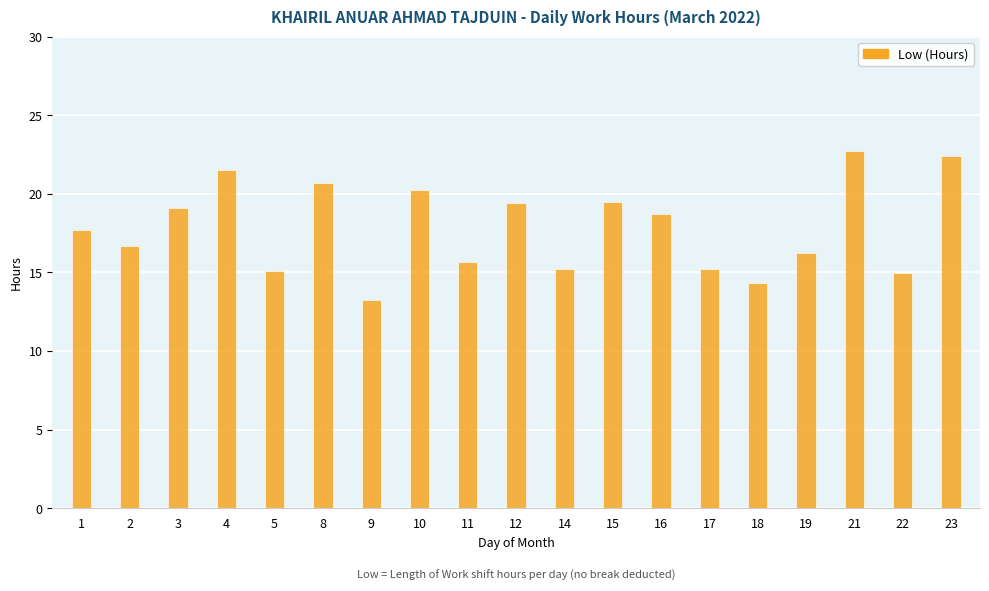

How many series are shown in this chart?

1